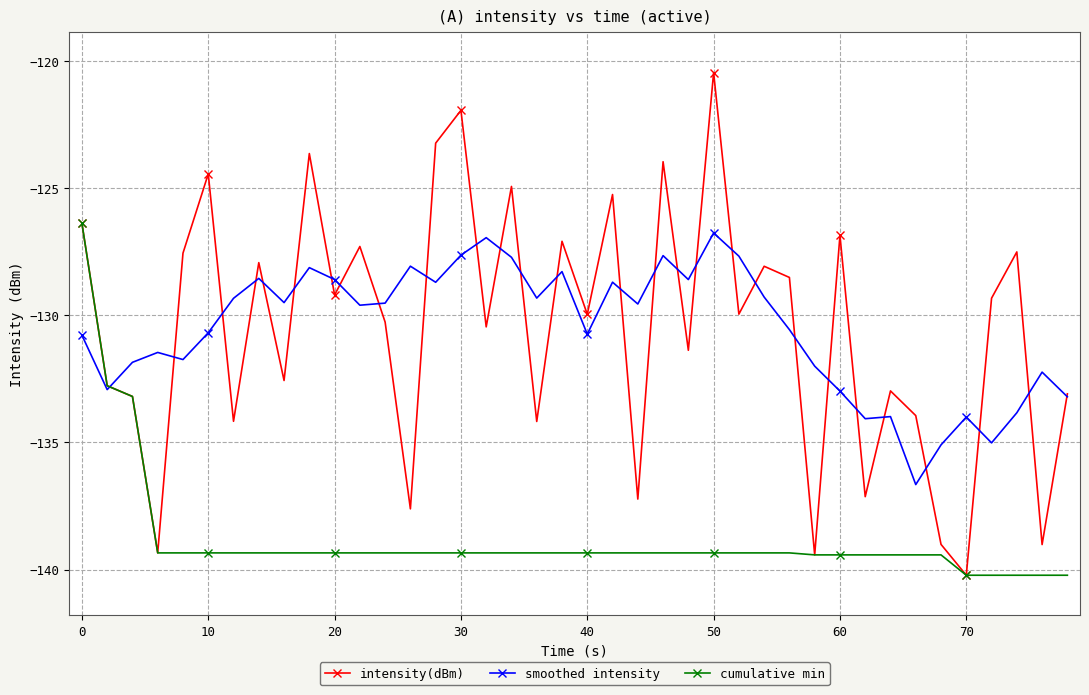

How many data points in cumulative min are above -139?

3